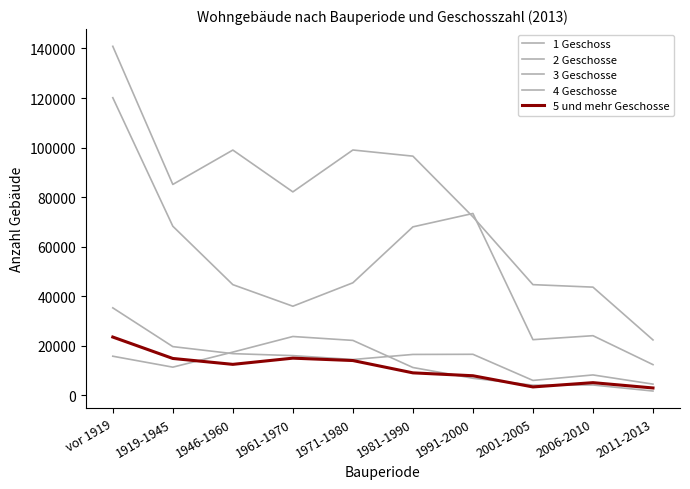

True or false: 1 Geschoss and 3 Geschosse cross at least once.

False